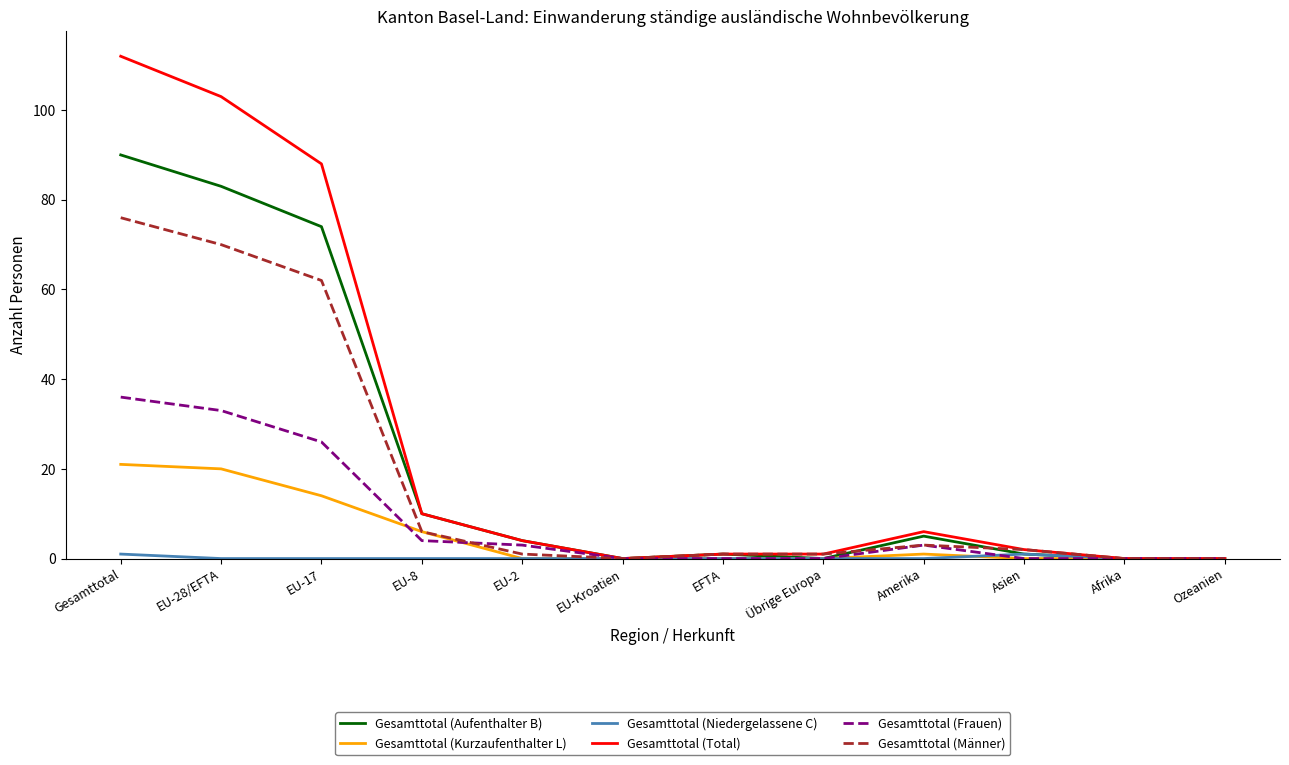

Which category has the highest value in the Gesamttotal (Frauen) series?

Gesamttotal